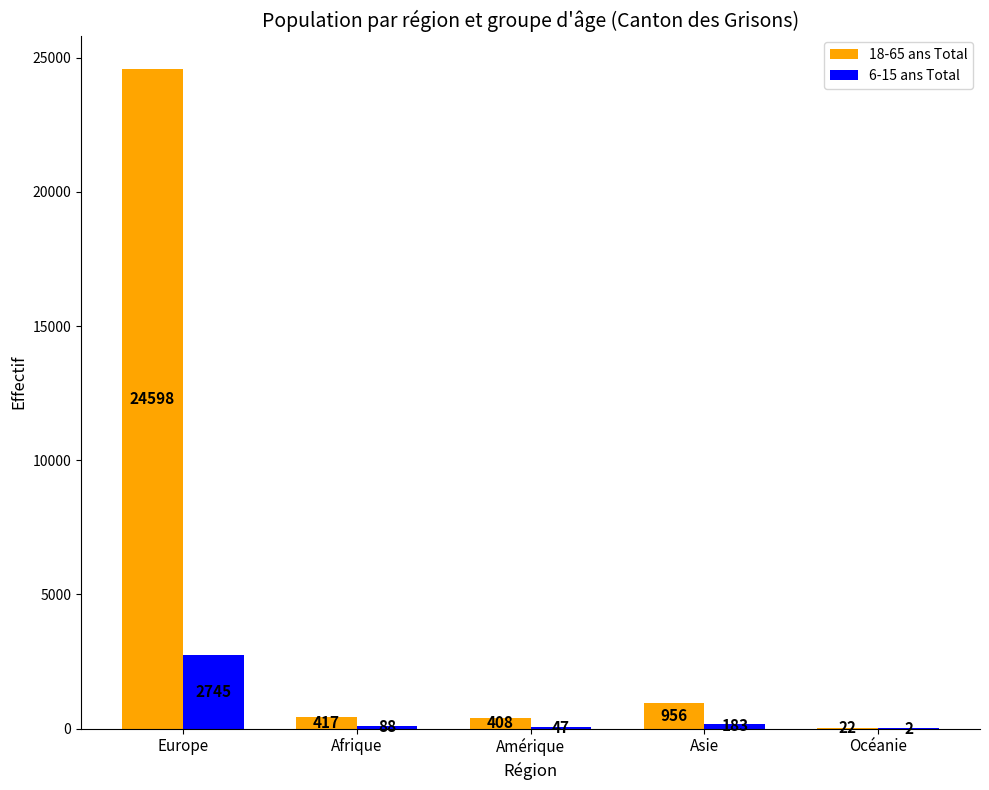

At which category does the chart reach its peak across all series?

Europe